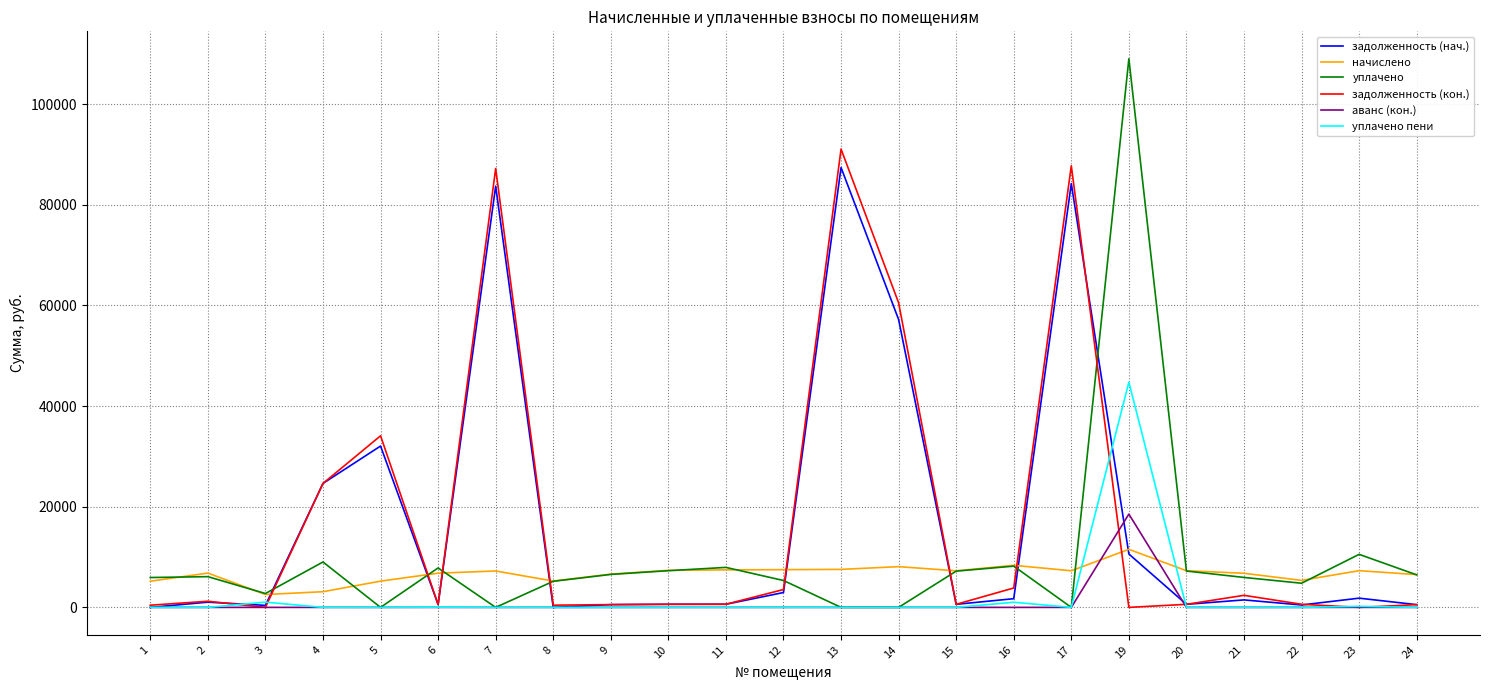

Count the number of data series in this chart.

6